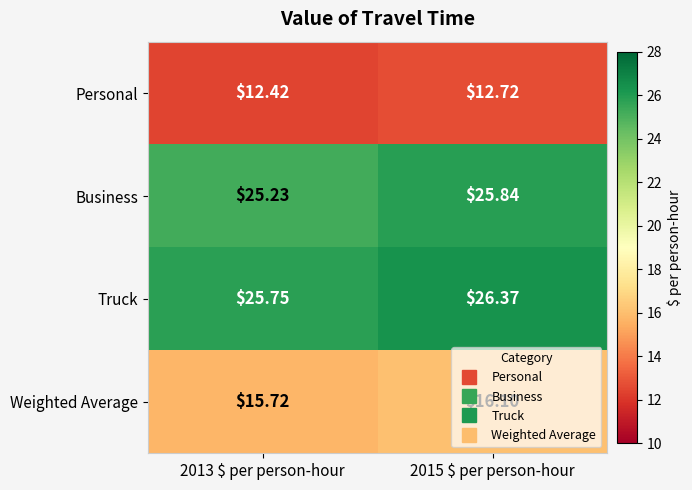

List the series in order of their peak value, lowest first.

Personal, Weighted Average, Business, Truck